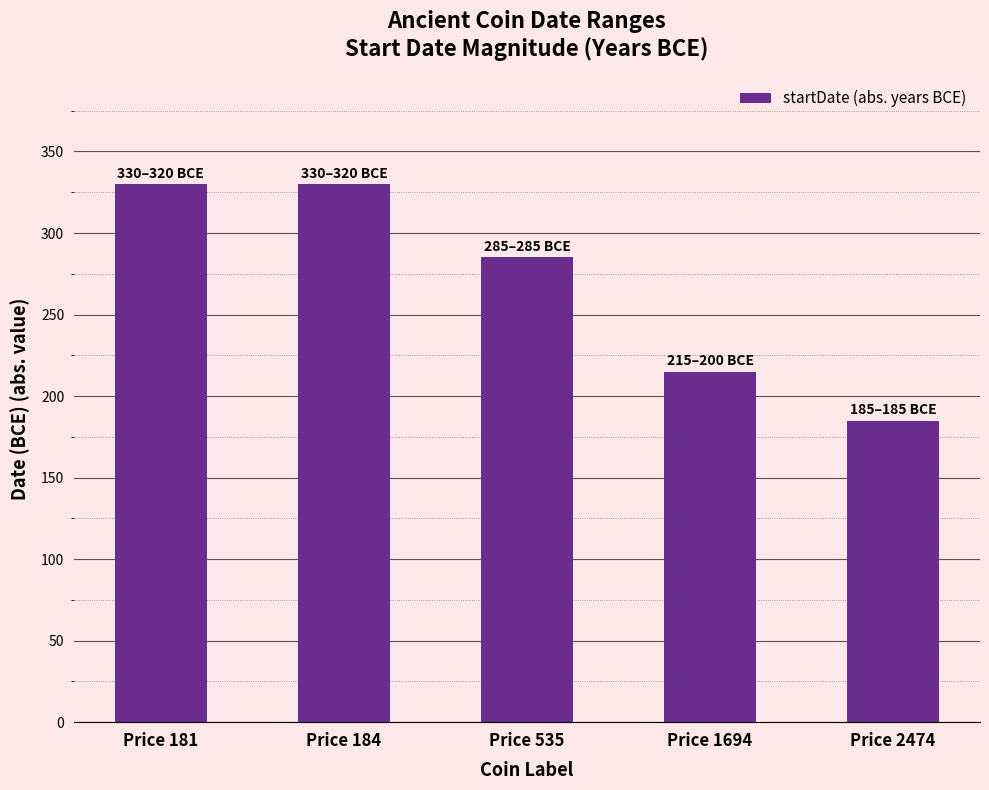

What is the change in value from Price 184 to Price 535?

-45